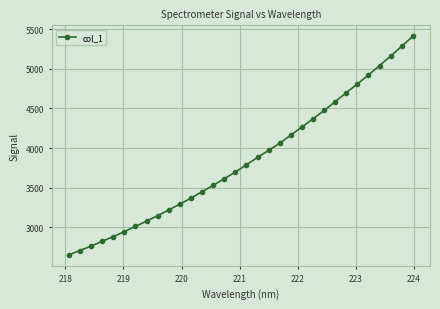

Count the number of values greater than 3789.

16